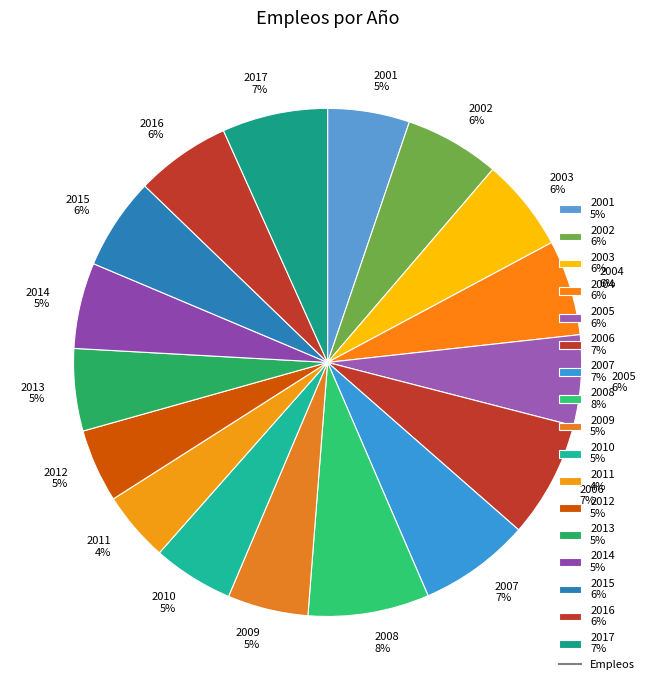

How many slices are in this pie chart?

17